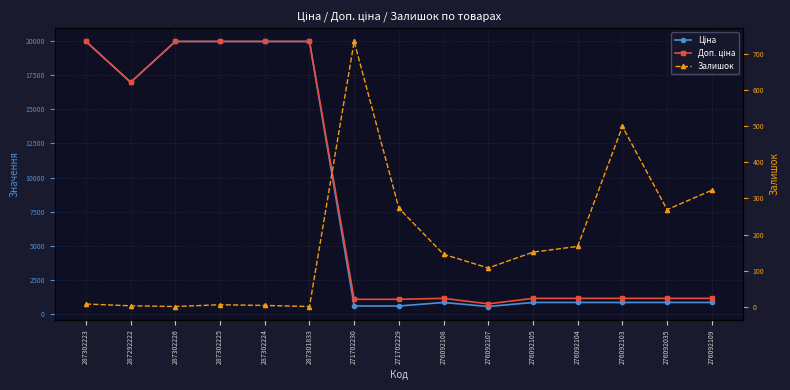

At 287302223, list the series in order from smallest to largest.

Залишок, Ціна, Доп. ціна